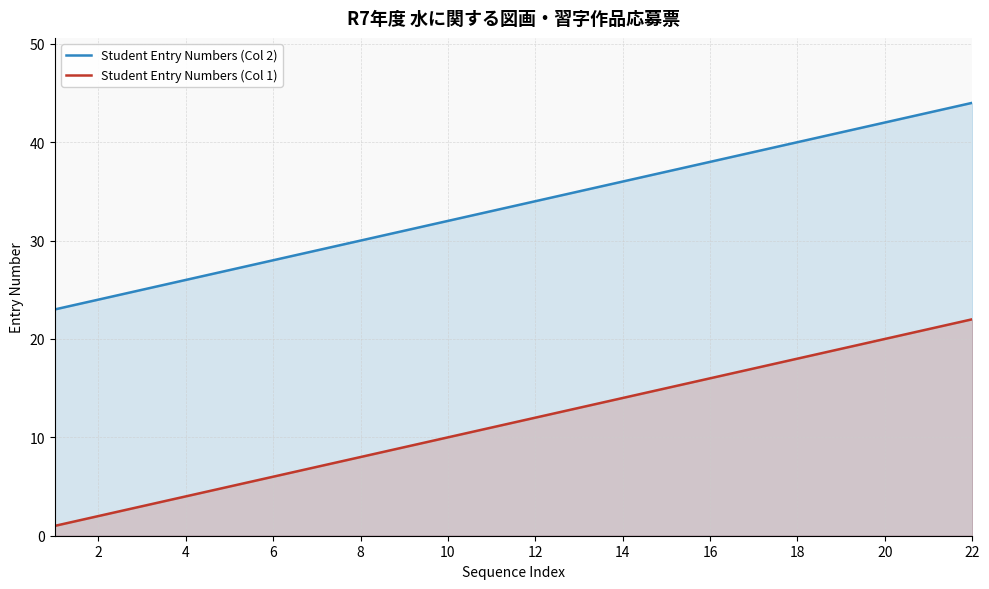

The Student Entry Numbers (Col 2) series shows 14 at 22. True or false?

False